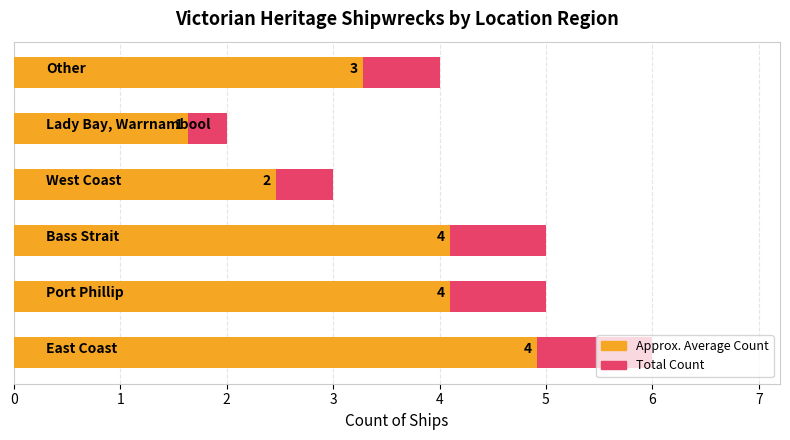

The Count (max) series shows 1.4 at 0. True or false?

False